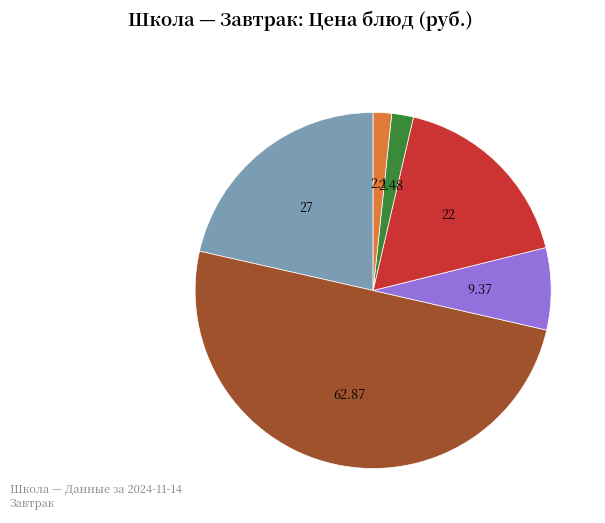

Which category has the smallest portion of the pie?

Хлеб ржаной (Завтрак)